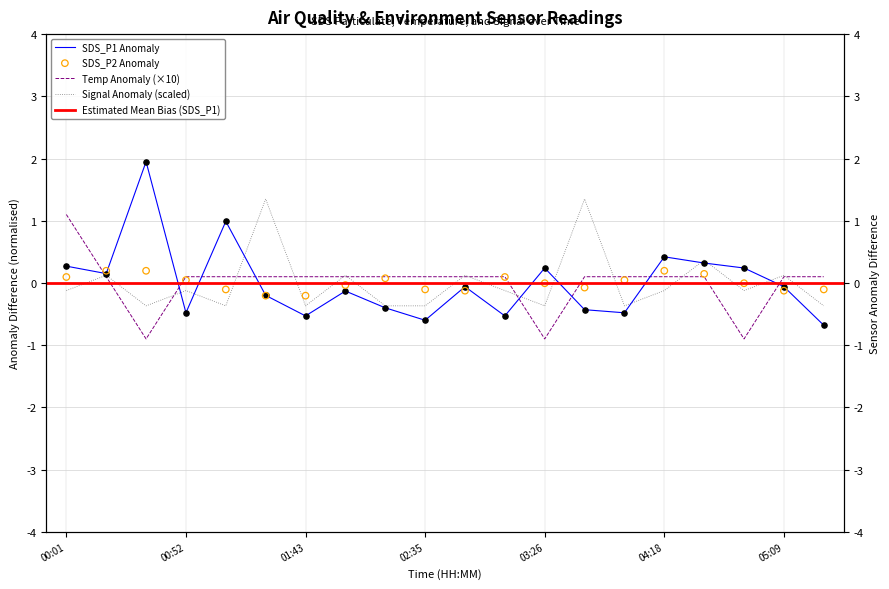

At how many categories does at least one series exceed 0?

20